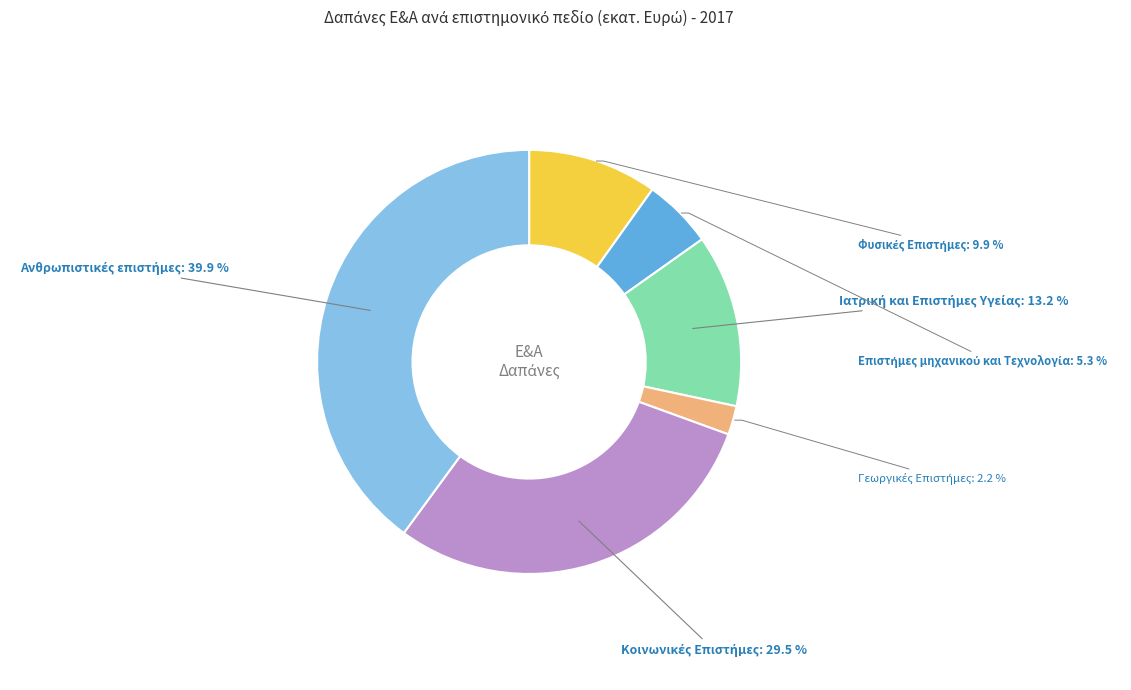

Does any single category account for the majority?

No